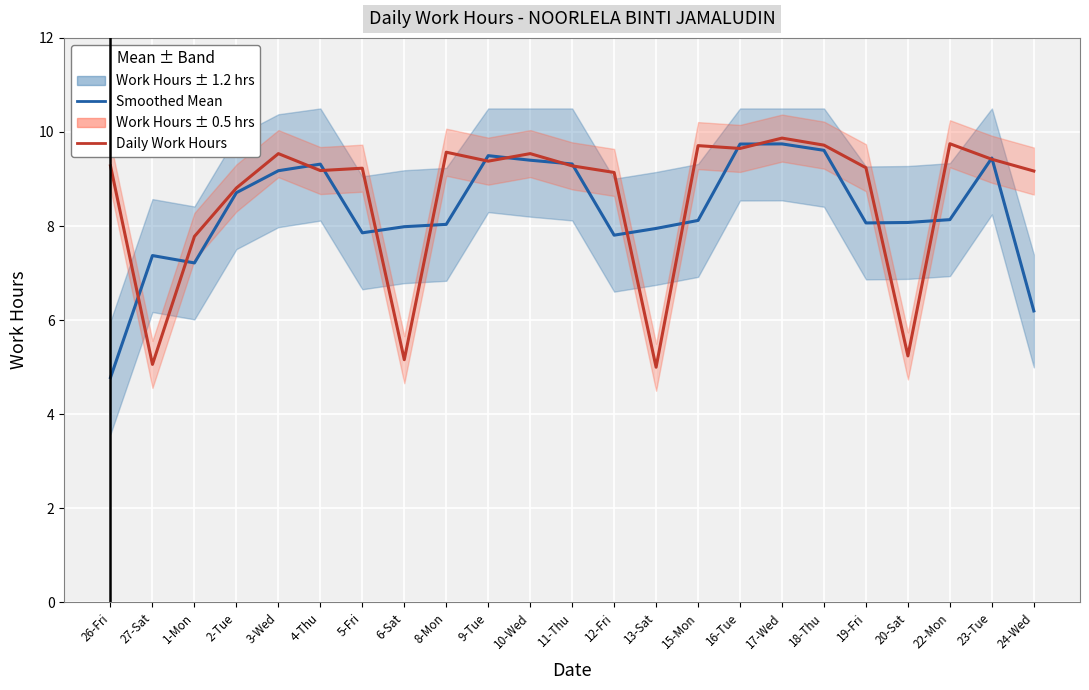

Is it true that Smoothed Mean equals 8.1 at 19-Fri?

True